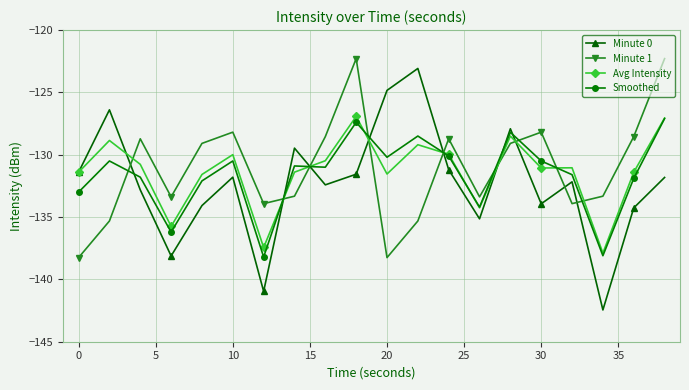

True or false: Avg Intensity and Minute 1 cross at least once.

True